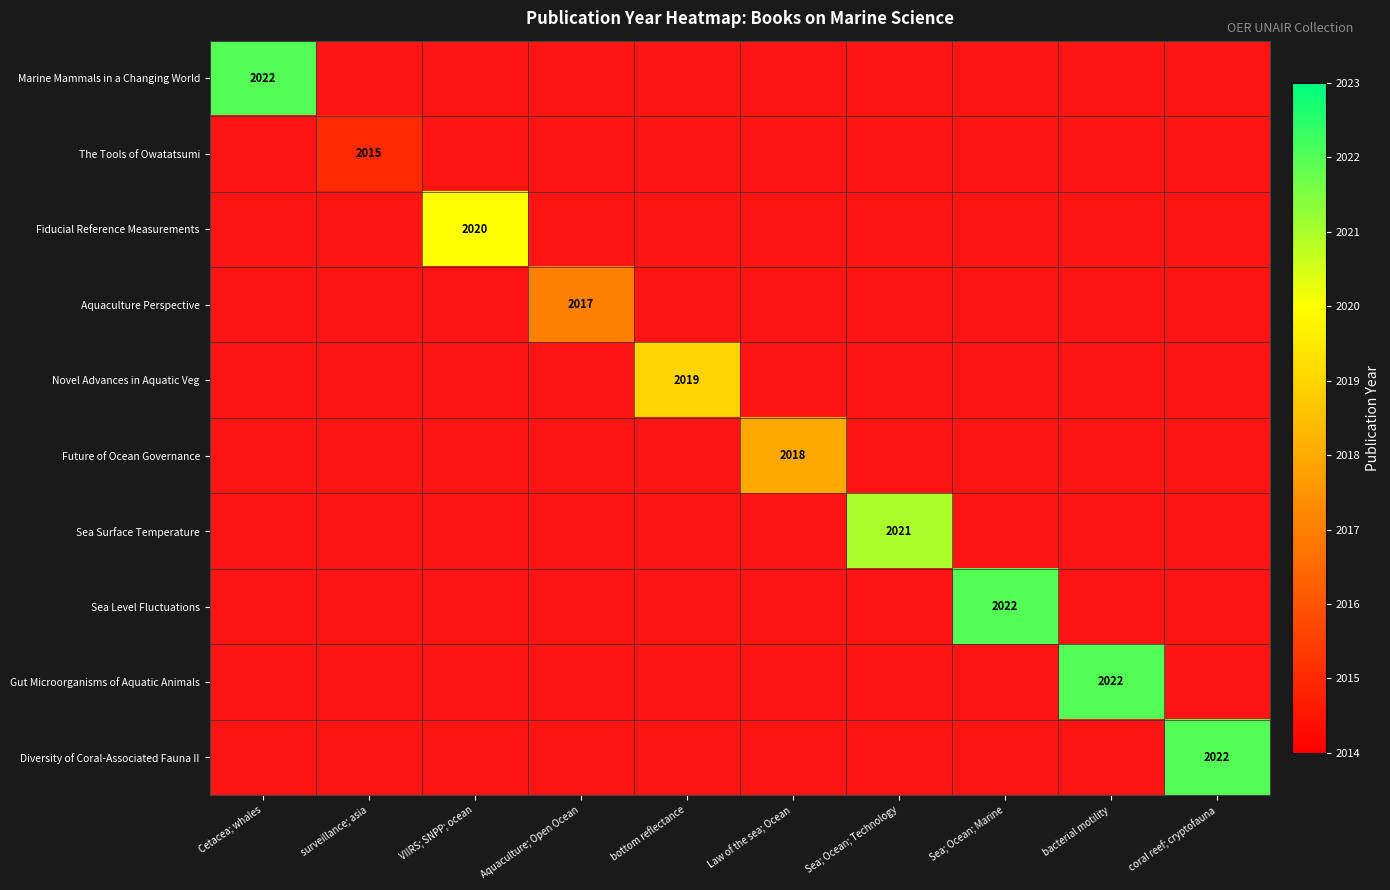

Is it true that Sea Surface Temperature equals 2021 at Sea; Ocean; Technology?

True